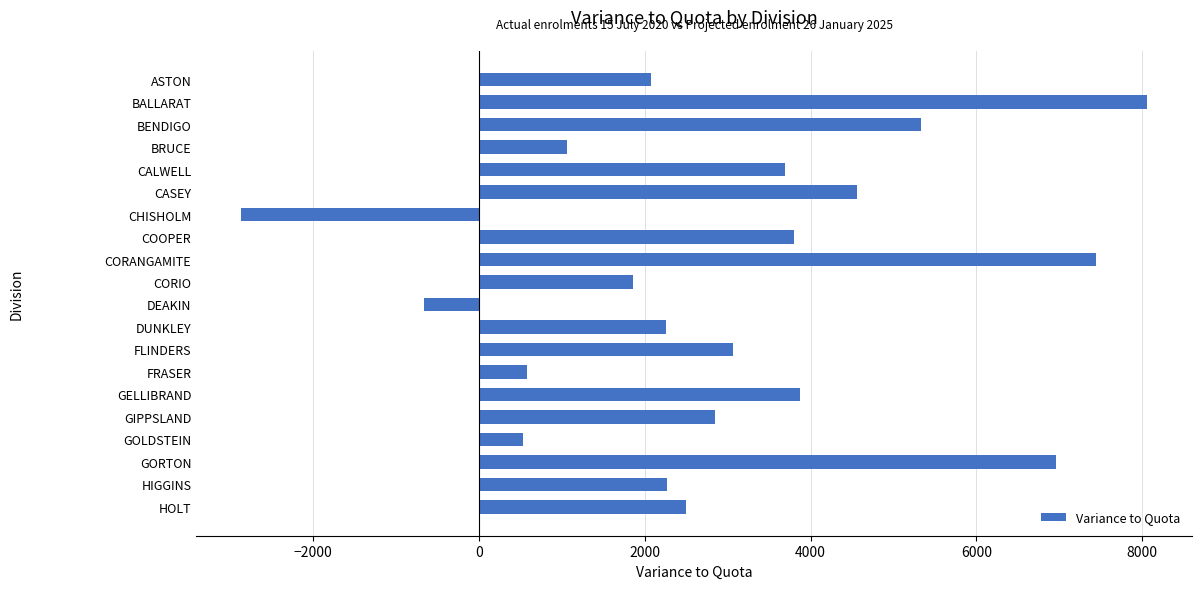

Does the chart contain stacked bars?

No